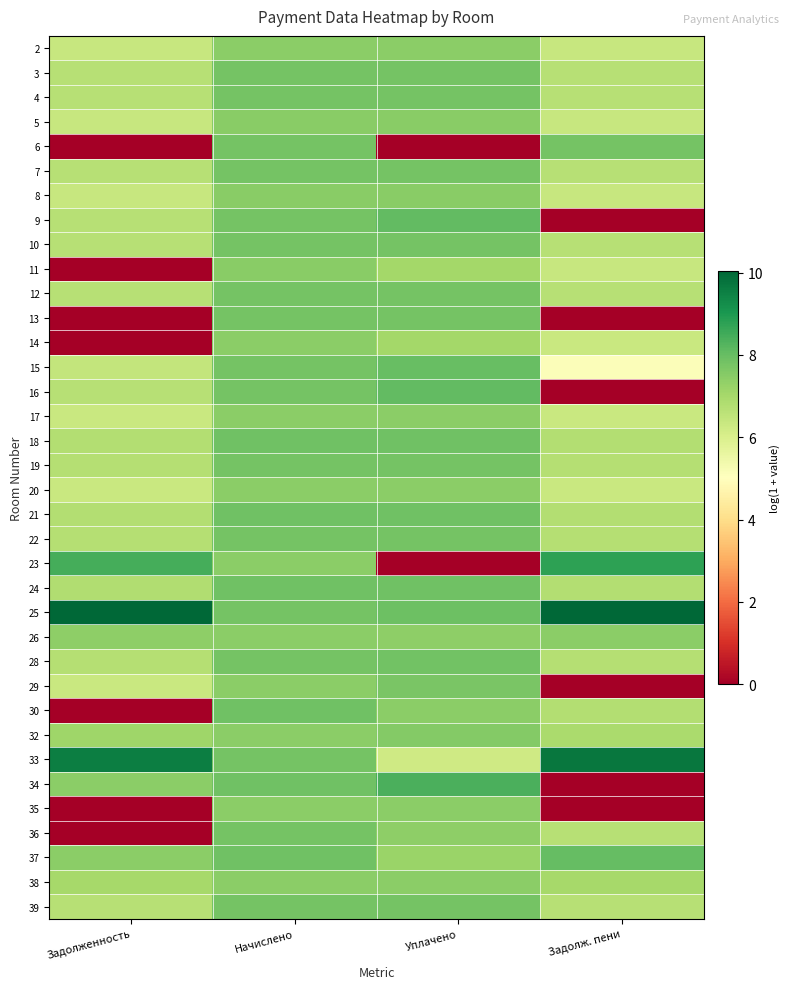

What is the spread (max minus min) of values at Задолж. пени?

10.0